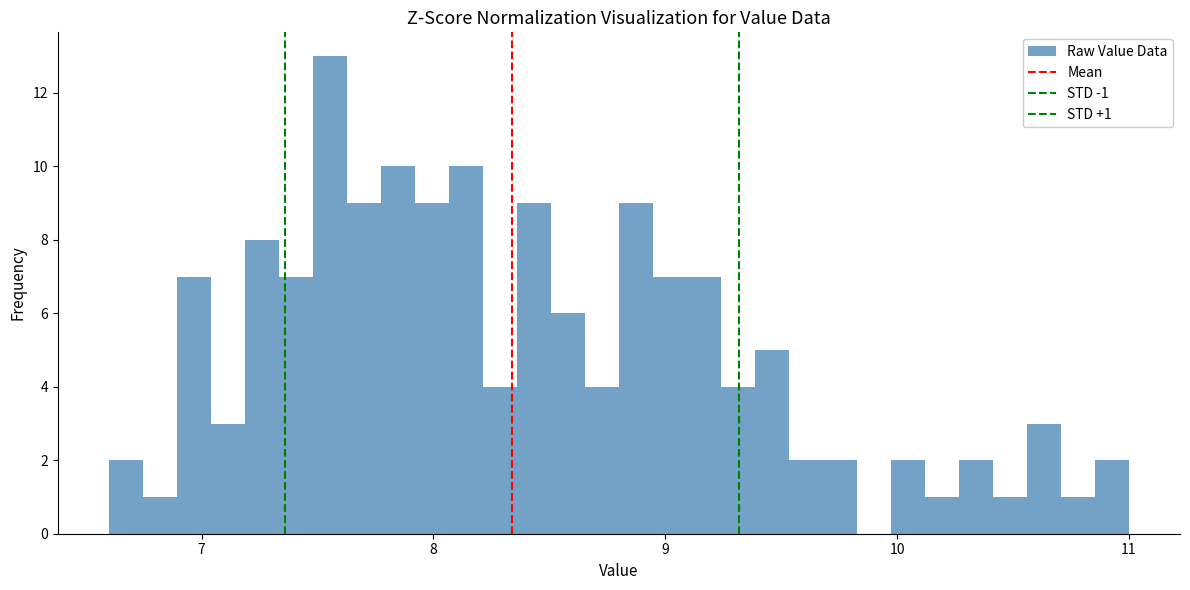

Read against the x-axis, roughly where is the centre of the tallest bar?

7.6